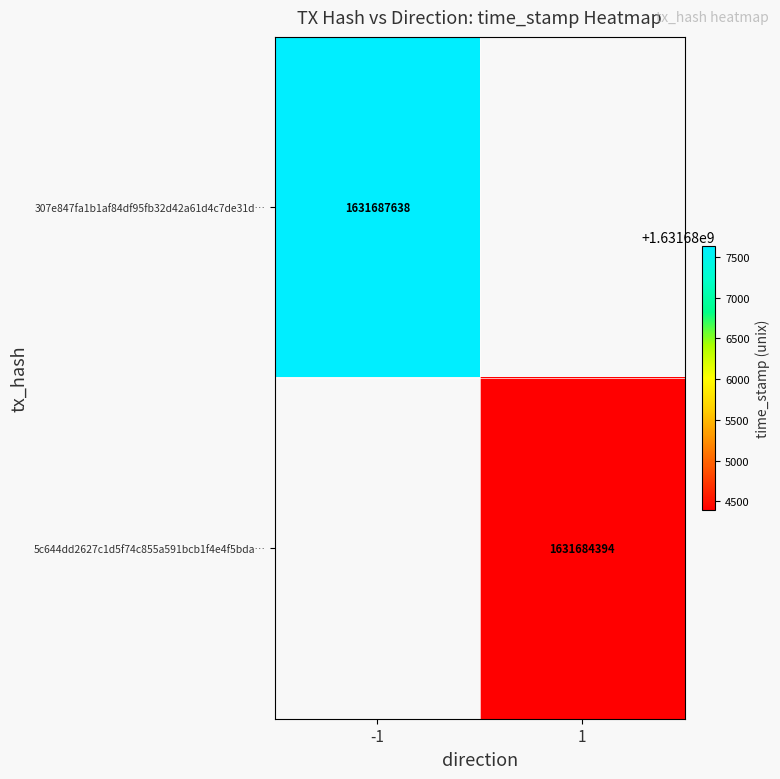

Is the value of 5c644dd2627c1d5f74c855a591bcb1f4e4f5bda… at 1 greater than the value of 307e847fa1b1af84df95fb32d42a61d4c7de31d… at -1?

No